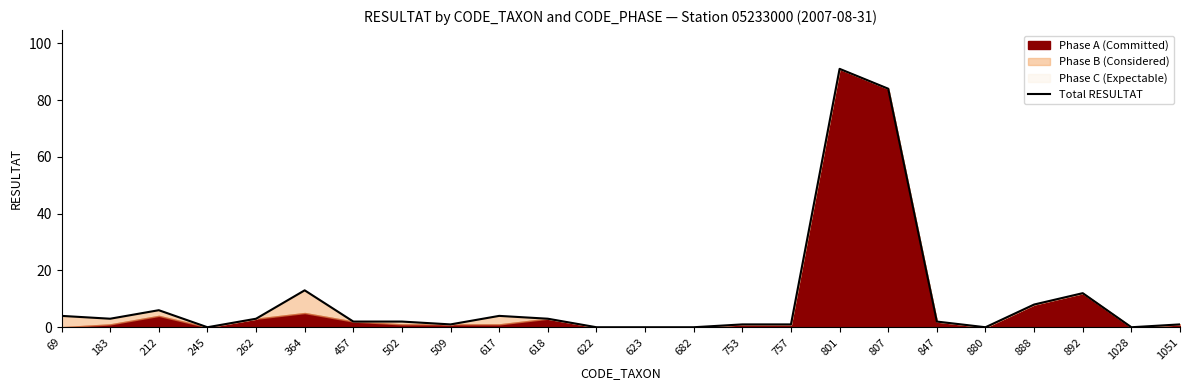

Rank the categories by value from highest to lowest.

801, 807, 364, 892, 888, 212, 69, 617, 183, 262, 618, 457, 502, 847, 509, 753, 757, 1051, 245, 622, 623, 682, 880, 1028